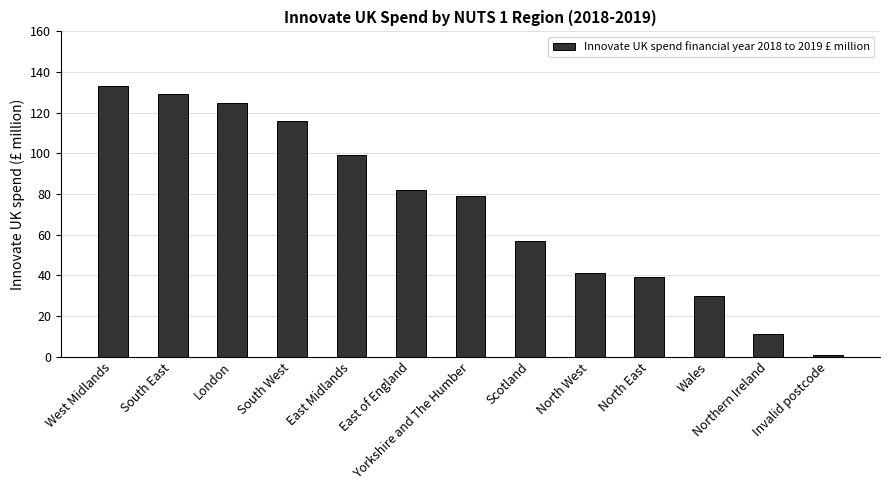

How many bars are there in total?

13